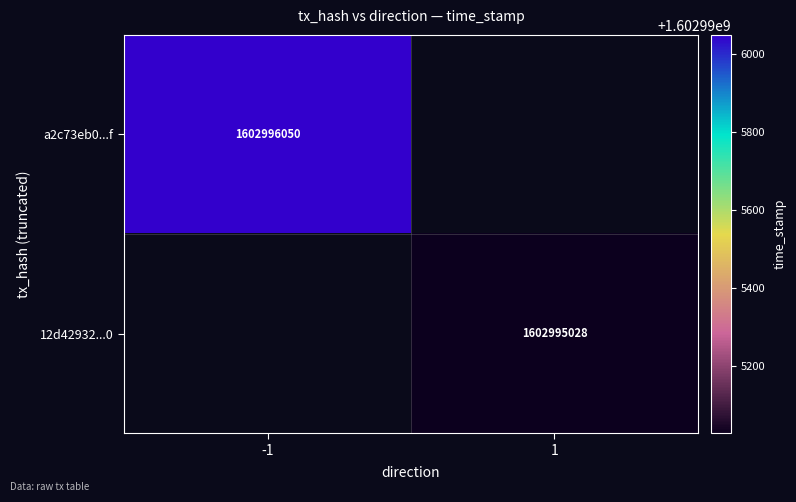

Rank the series by their average value, from highest to lowest.

a2c73eb0fbc0eb9255b5c55ebde9d848824402f, 12d42932236318f69cff72de1f9422441cb7610